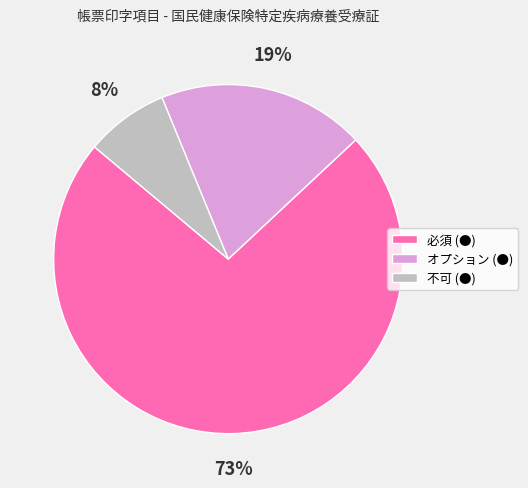

Which category has the biggest portion of the pie?

必須